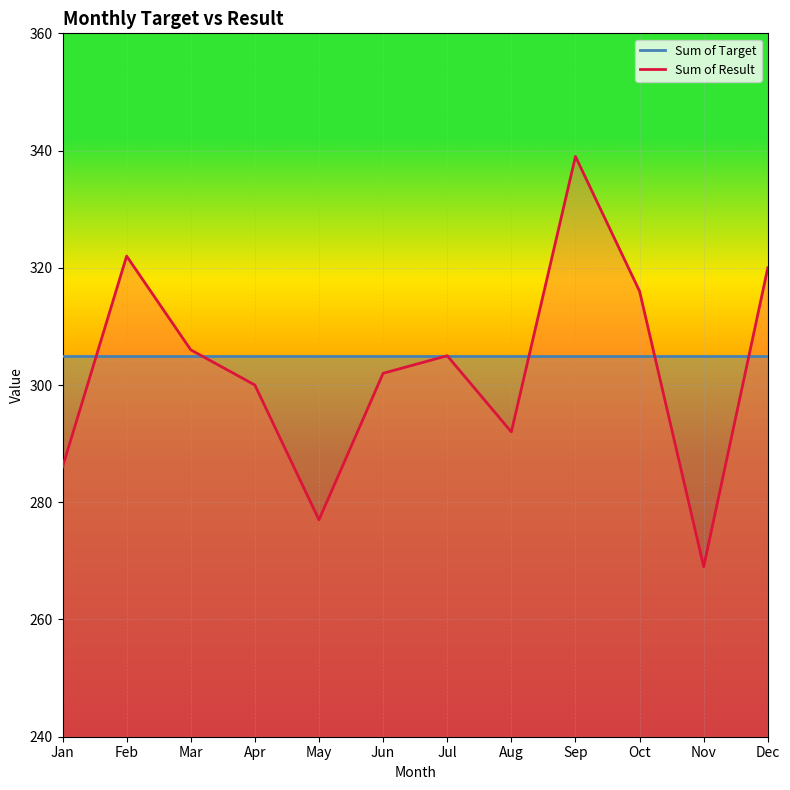

The chart shows a value of 144 at Nov. True or false?

False